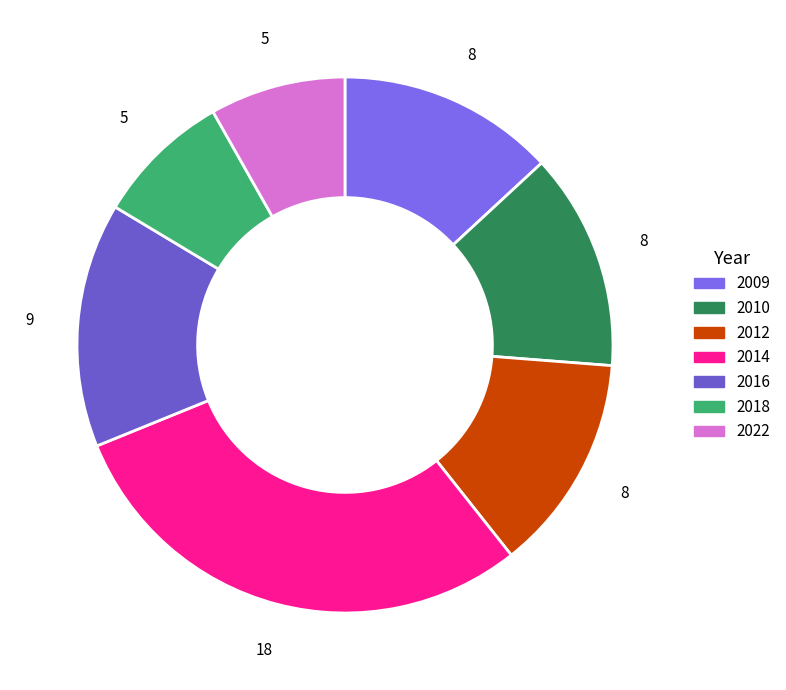

To the nearest percent, what portion does 2018 represent?

8%